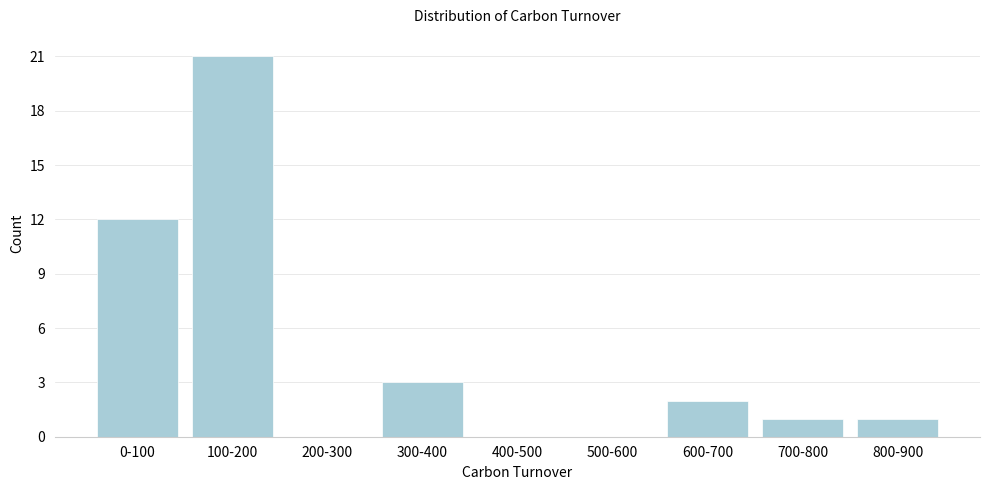

Reading right to left, transcribe all the data shown in this chart.

800-900=1	700-800=1	600-700=2	500-600=0	400-500=0	300-400=3	200-300=0	100-200=21	0-100=12